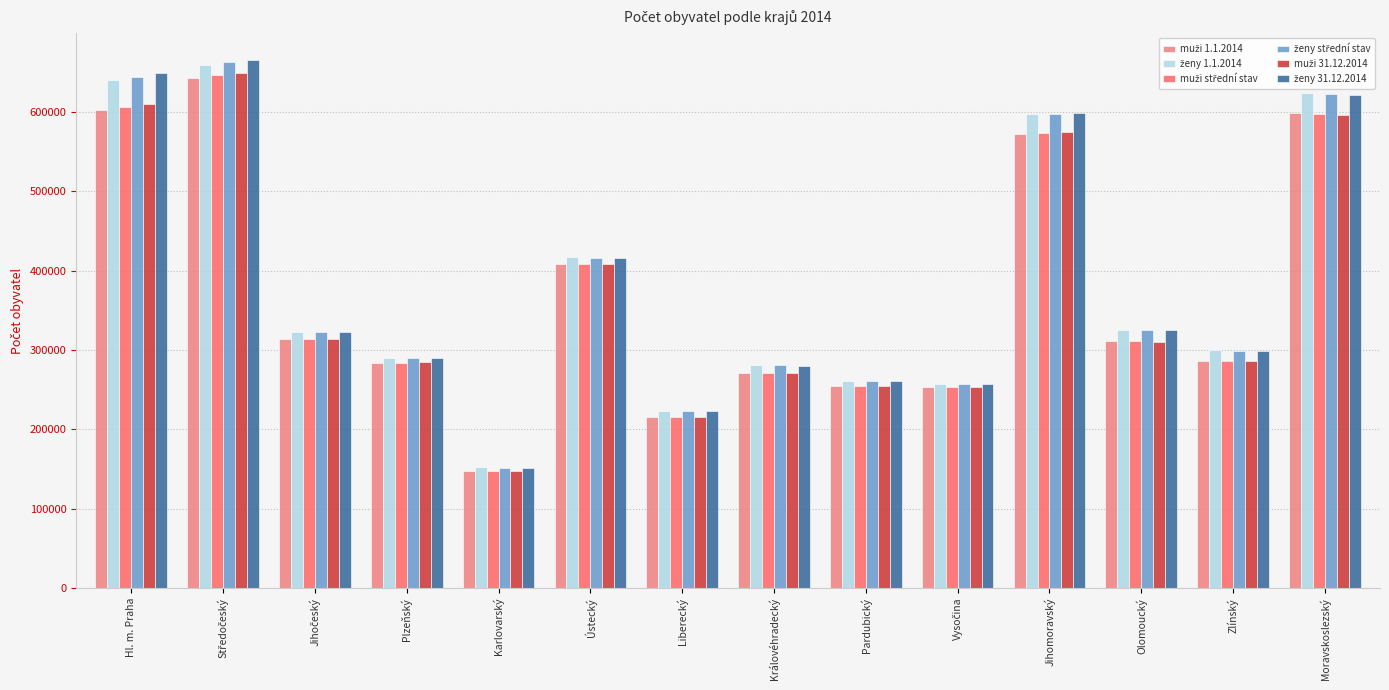

What is the difference between the maximum and minimum values in the muži 1.1.2014 series?

494586